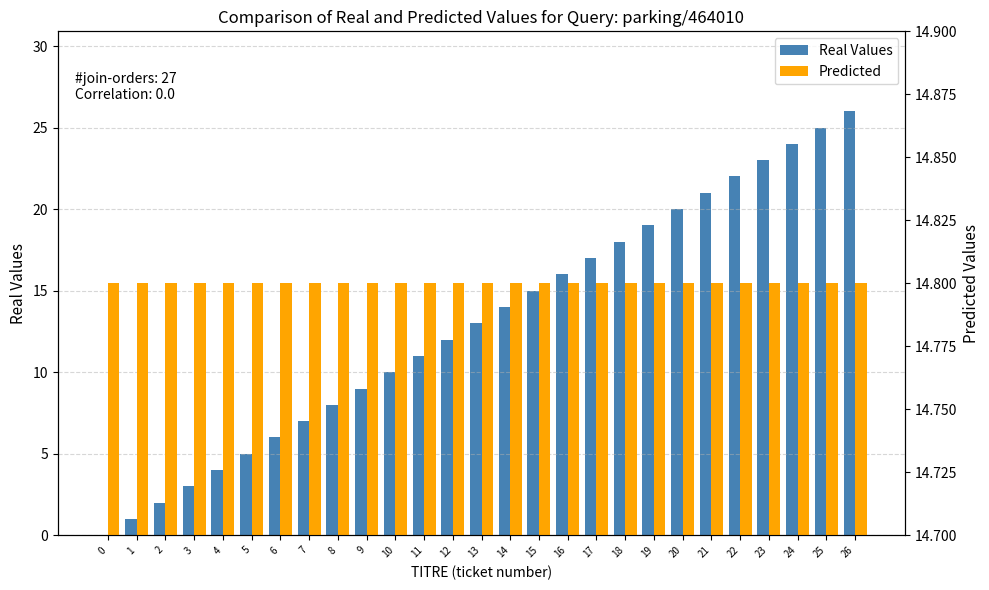

What is the total value across all series at 10?

24.8